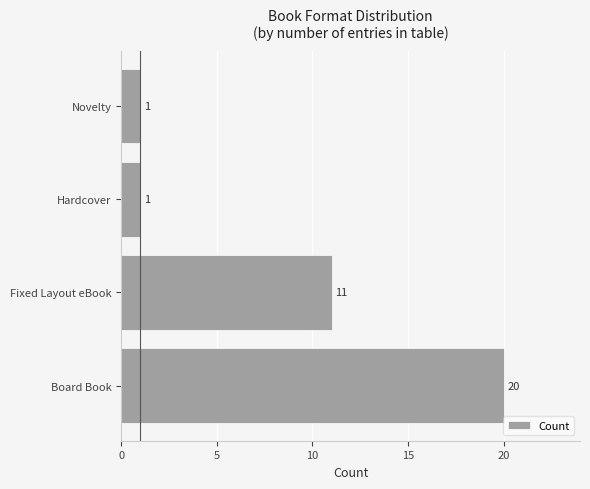

How many values are between 1 and 20?

4